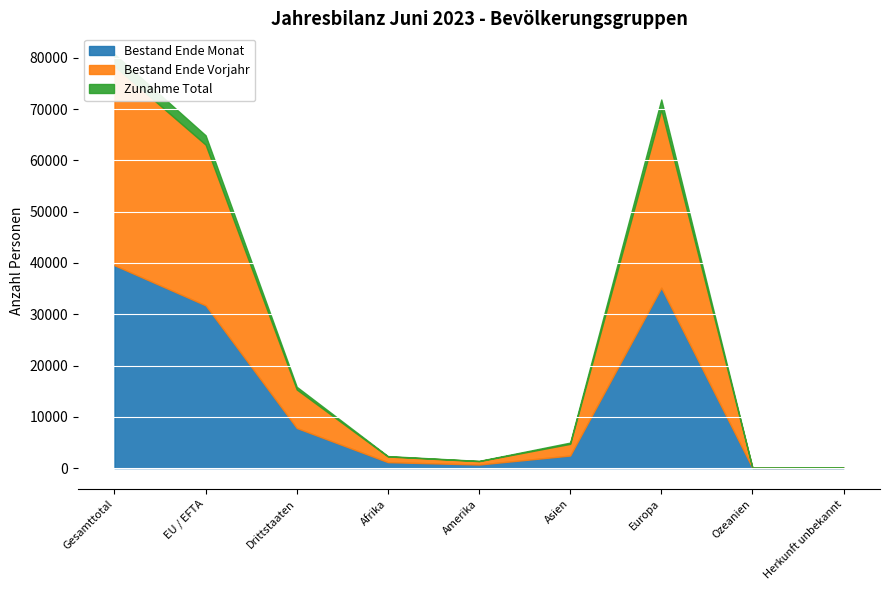

How many bars are there in total?

27